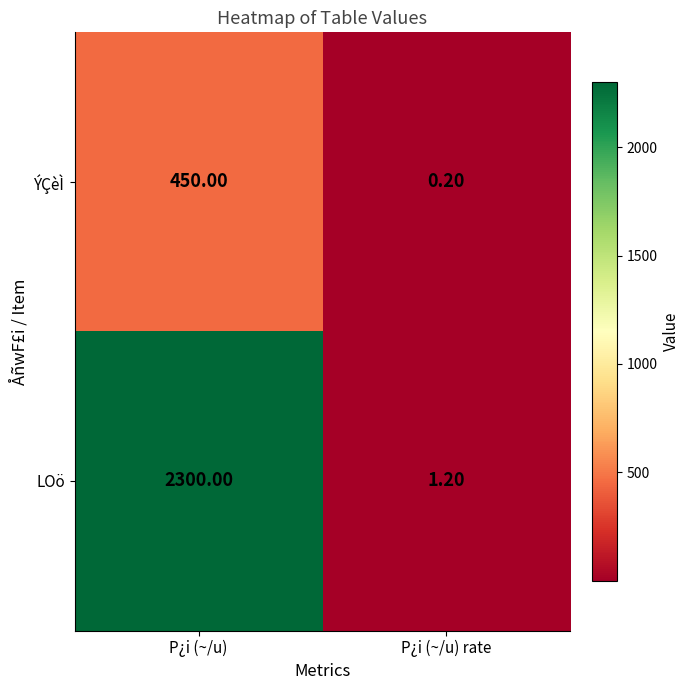

Which series has the largest total across all categories?

LOö